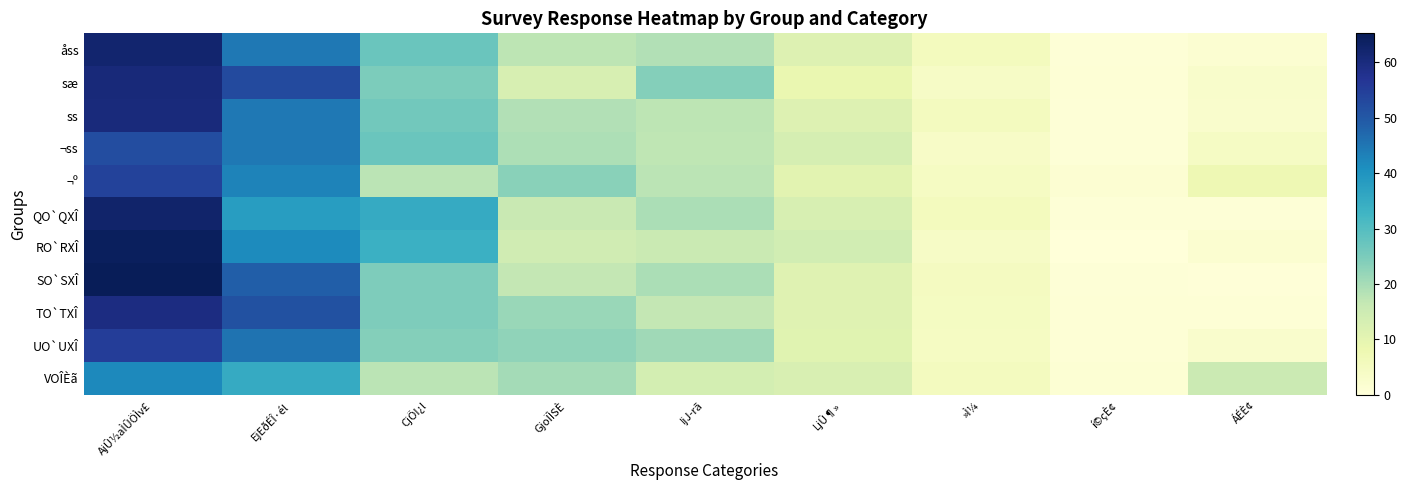

Rank the series by their maximum value, from highest to lowest.

SO`SXÎ, RO`RXÎ, QO`QXÎ, åss, sæ, ss, TO`TXÎ, UO`UXÎ, ¬º, ¬ss, VOÎÈã